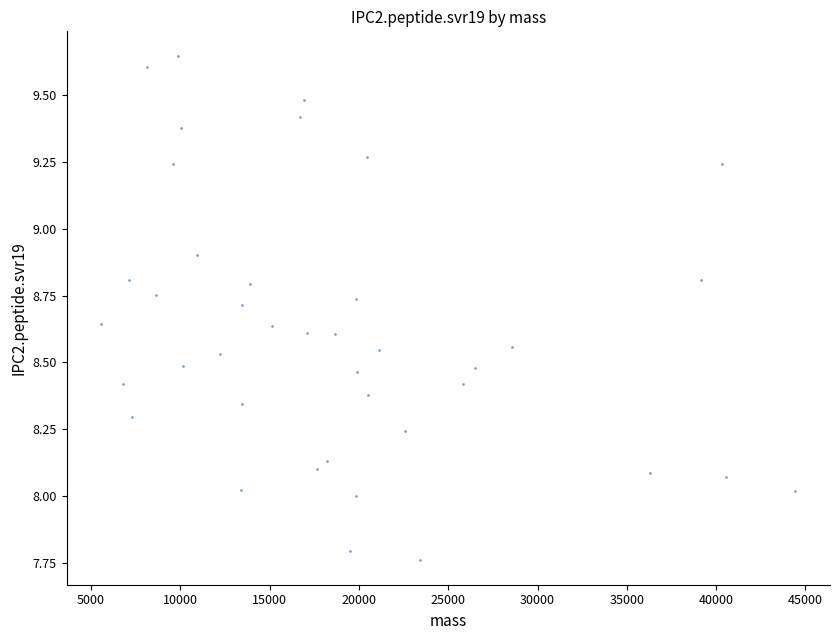

What is the range of X values (max minus min)?

38843.8